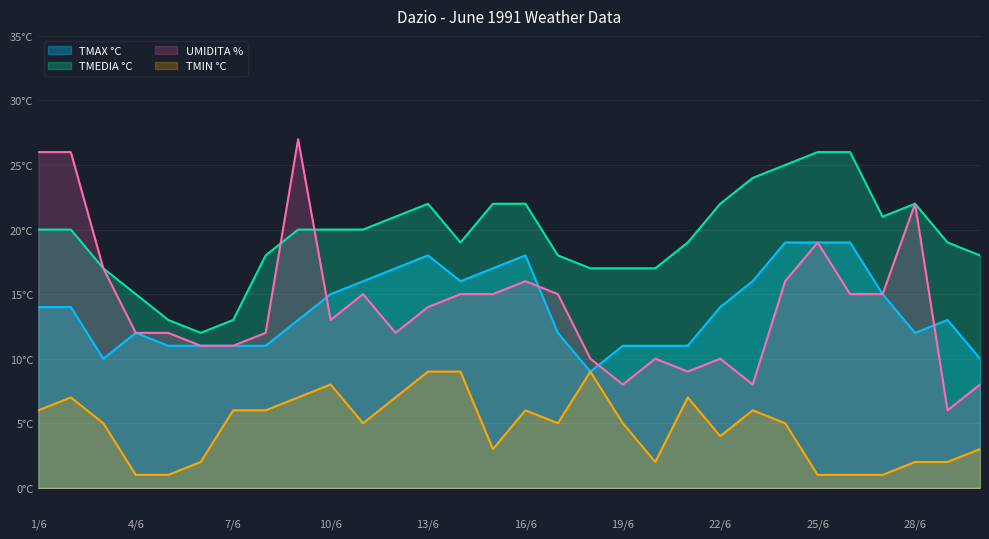

What is the label of the 10th point from the left?

10/6